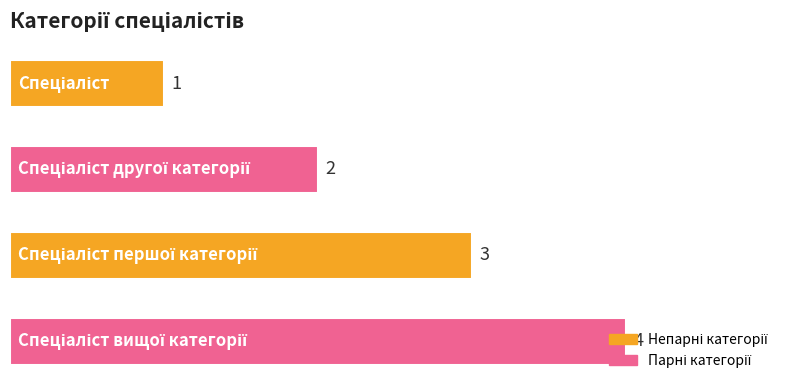

What is the difference between the maximum and minimum values?

3